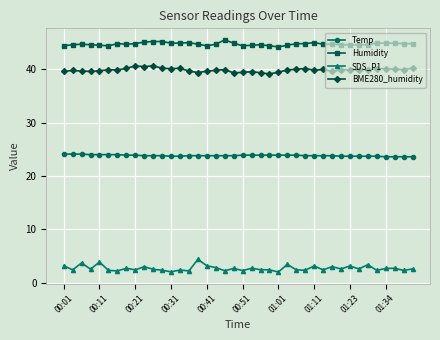

What is the difference between the second highest and second lowest values in the SDS_P1 series?

1.8